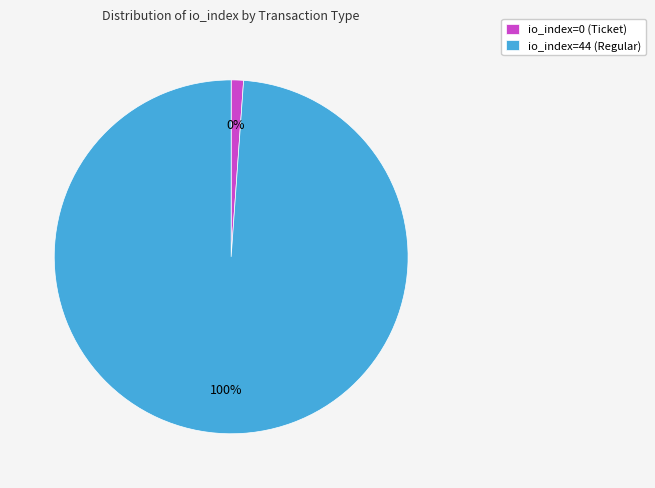

Between io_index=44 (Regular) and io_index=0 (Ticket), which is larger?

io_index=44 (Regular)